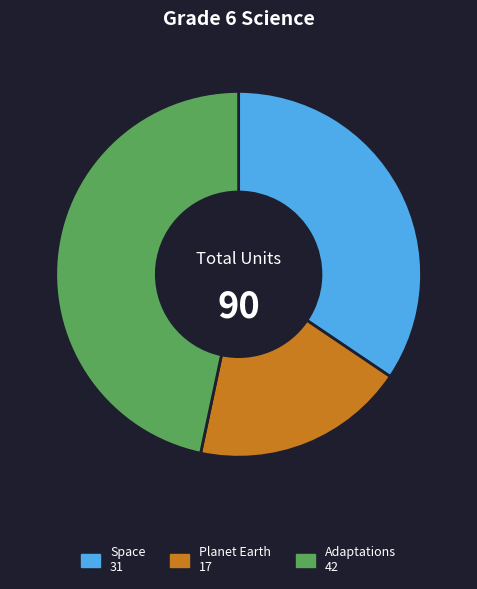

Which slice is the largest?

Adaptations